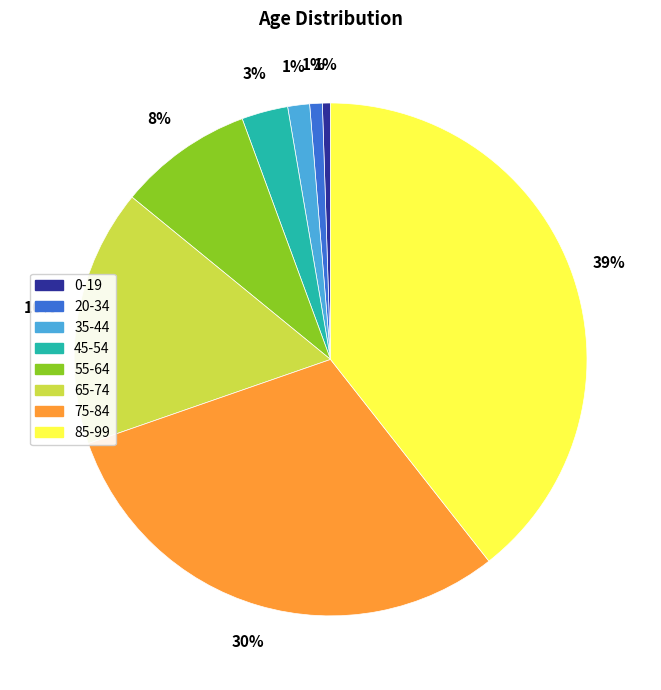

To the nearest percent, what is the average slice percentage?

12%